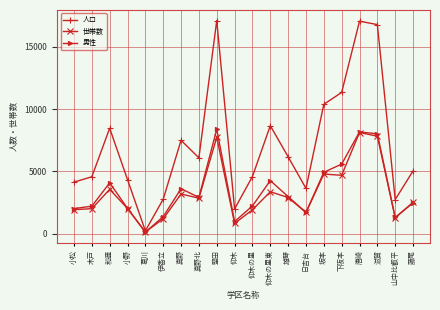

The value of 人口 at 下阪本 is 11346. True or false?

True